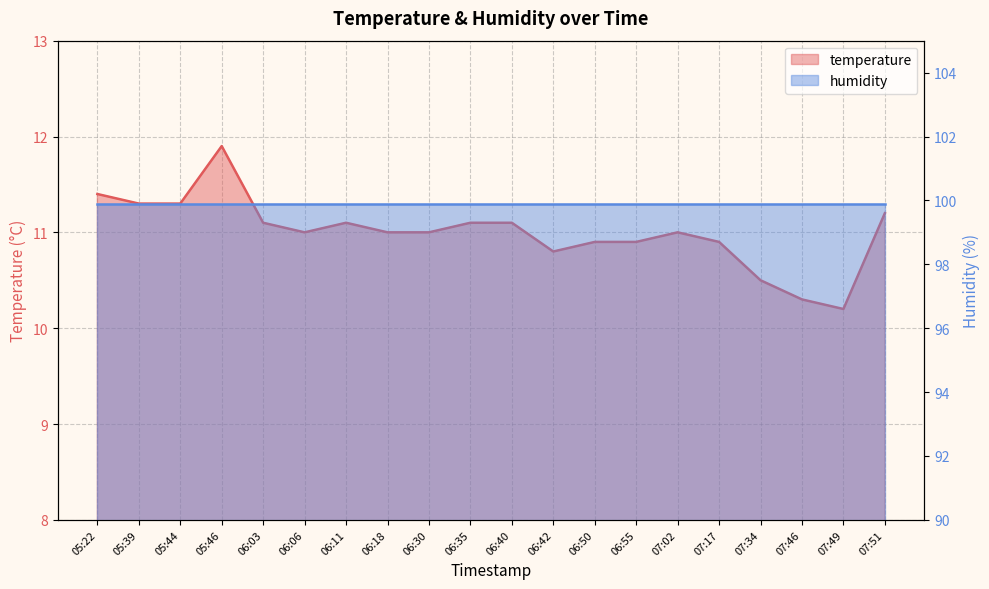

Reading right to left, list all the values displayed in this chart.

11.2	10.2	10.3	10.5	10.9	11.0	10.9	10.9	10.8	11.1	11.1	11.0	11.0	11.1	11.0	11.1	11.9	11.3	11.3	11.4